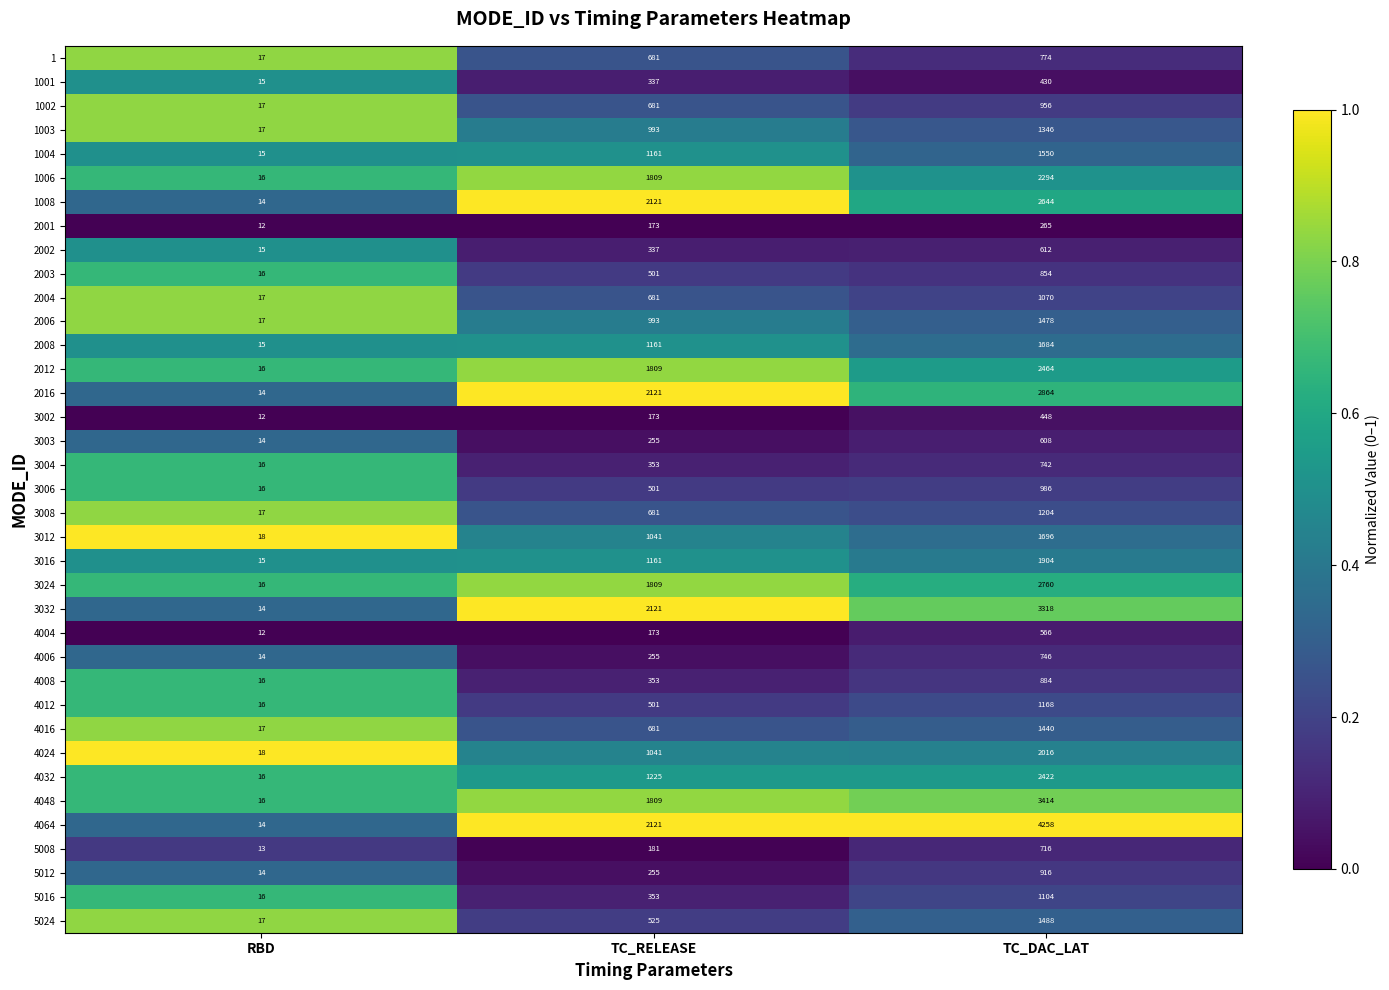

What is the difference between the highest and lowest values at TC_DAC_LAT?

3993